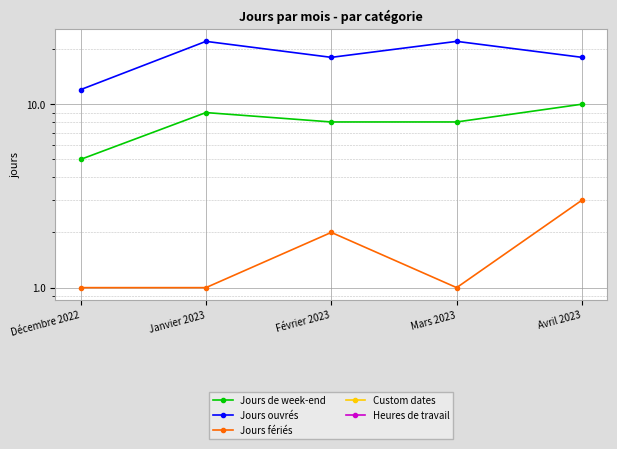

True or false: Jours fériés and Jours de week-end intersect in this chart.

False